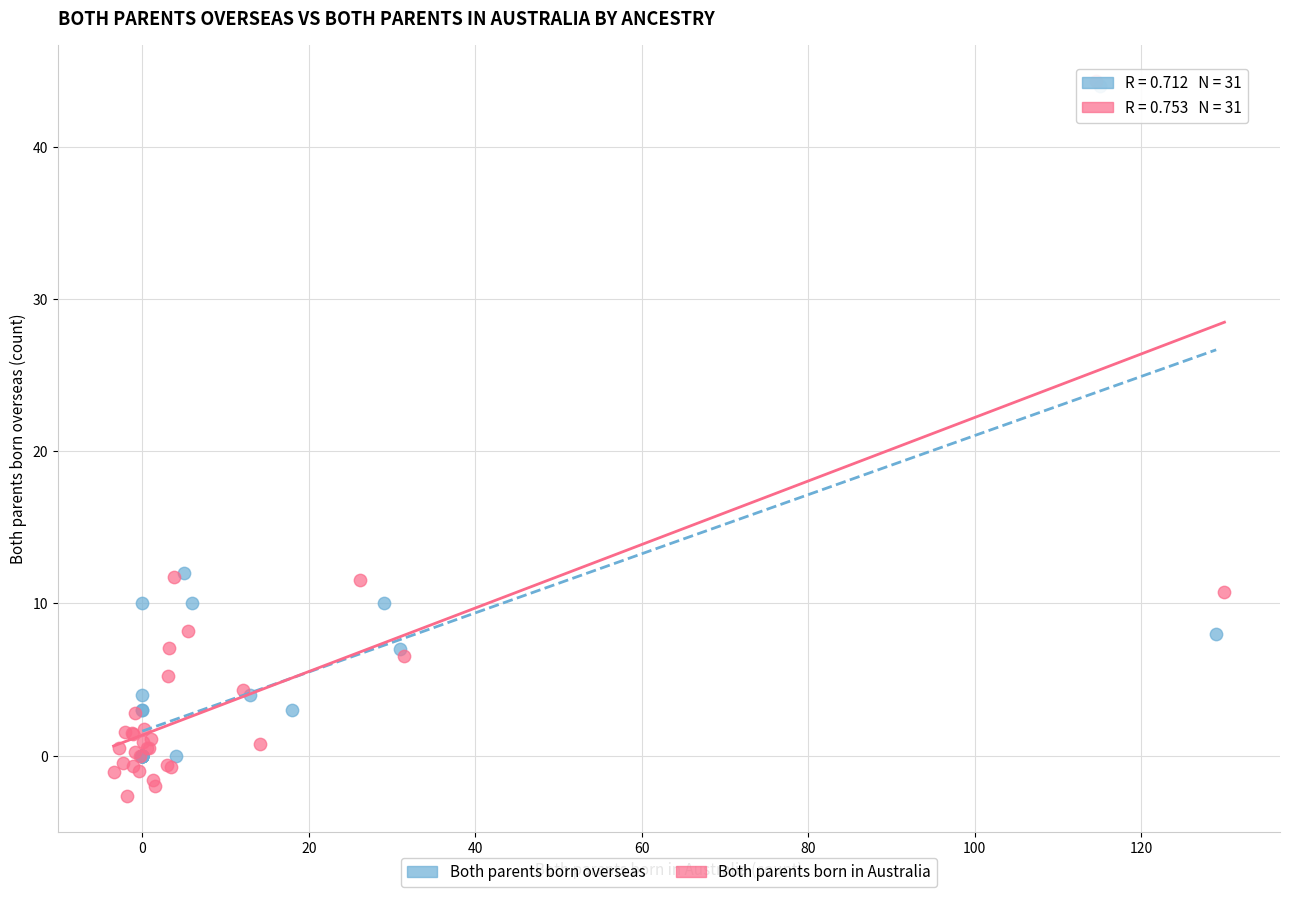

What are all the series names shown in the legend?

Both parents born overseas, Both parents born in Australia